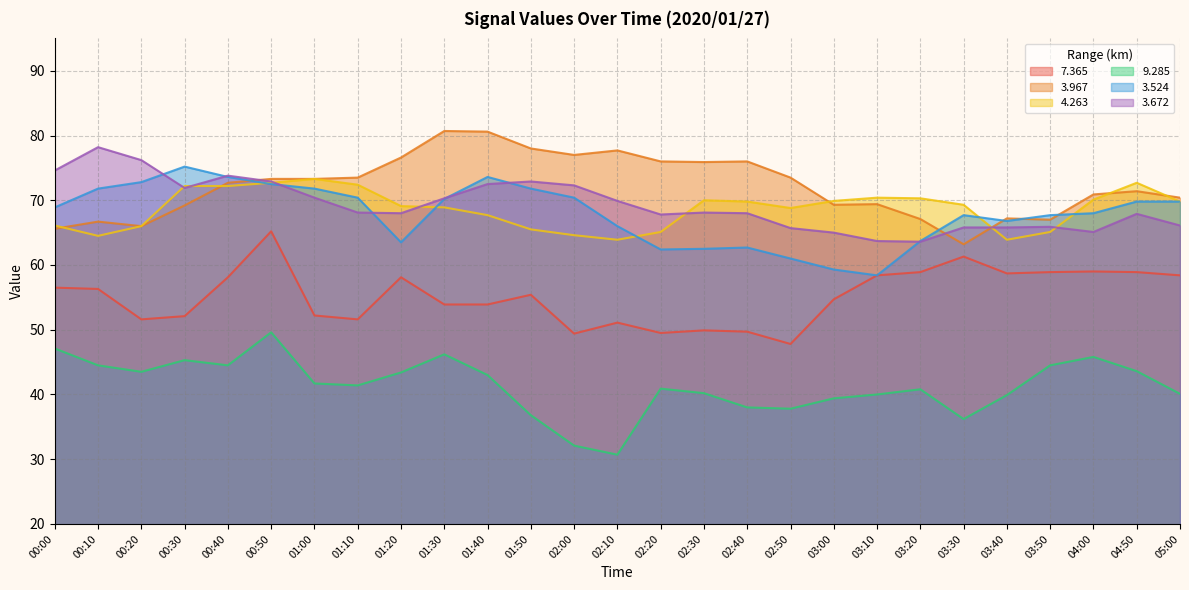

Where is   4.263 nearest to the value 68?

01:40